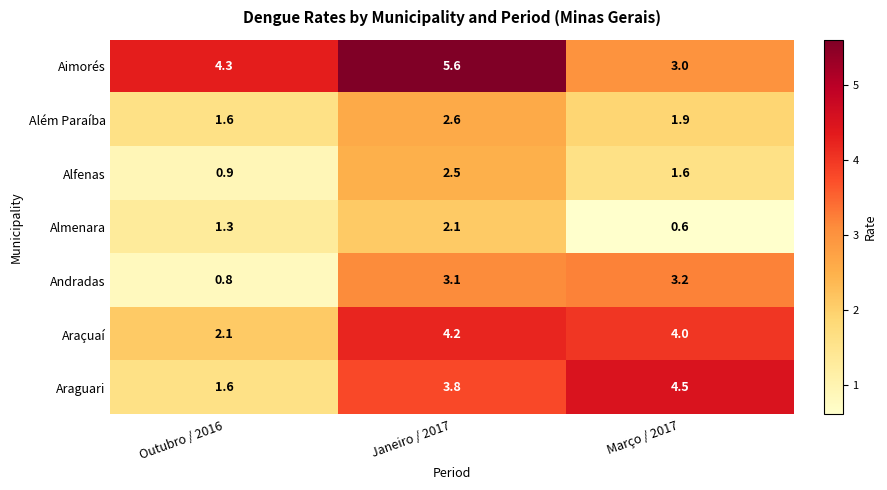

Is it true that Almenara equals 2.1 at Janeiro / 2017?

True